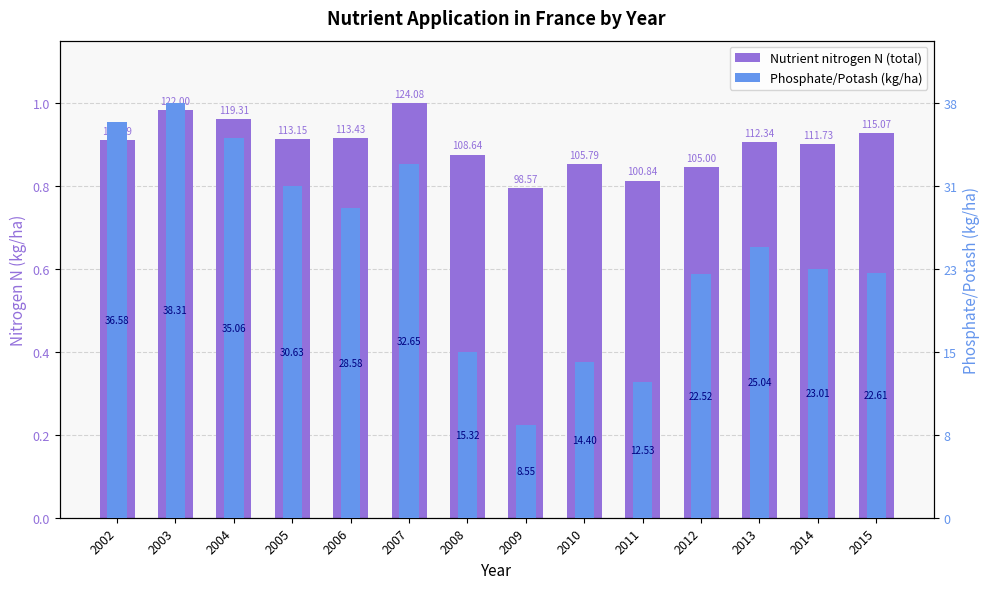

Reading left to right, transcribe all the data shown in this chart.

Nutrient nitrogen N (total): 2002=0.9	2003=1.0	2004=1.0	2005=0.9	2006=0.9	2007=1.0	2008=0.9	2009=0.8	2010=0.9	2011=0.8	2012=0.8	2013=0.9	2014=0.9	2015=0.9
Phosphate/Potash (kg/ha): 2002=1.0	2003=1.0	2004=0.9	2005=0.8	2006=0.7	2007=0.9	2008=0.4	2009=0.2	2010=0.4	2011=0.3	2012=0.6	2013=0.7	2014=0.6	2015=0.6